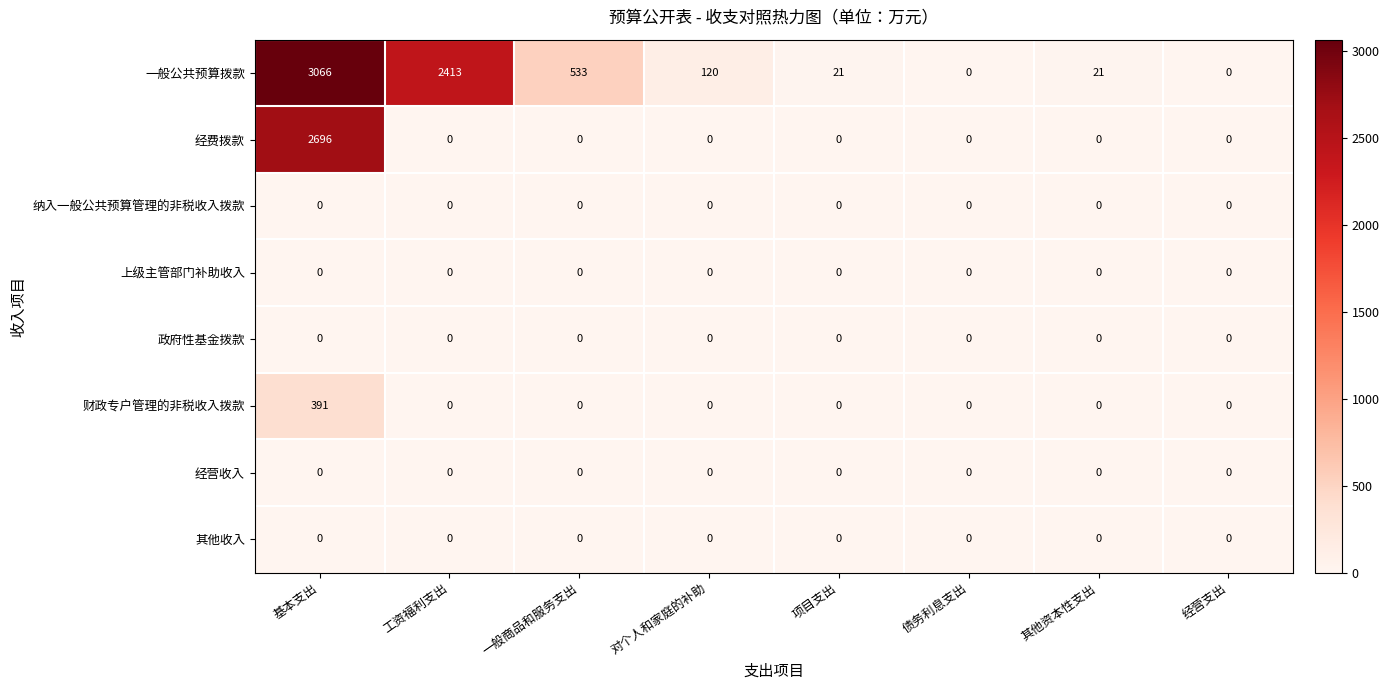

At which label is 一般公共预算拨款 closest to 1533?

工资福利支出